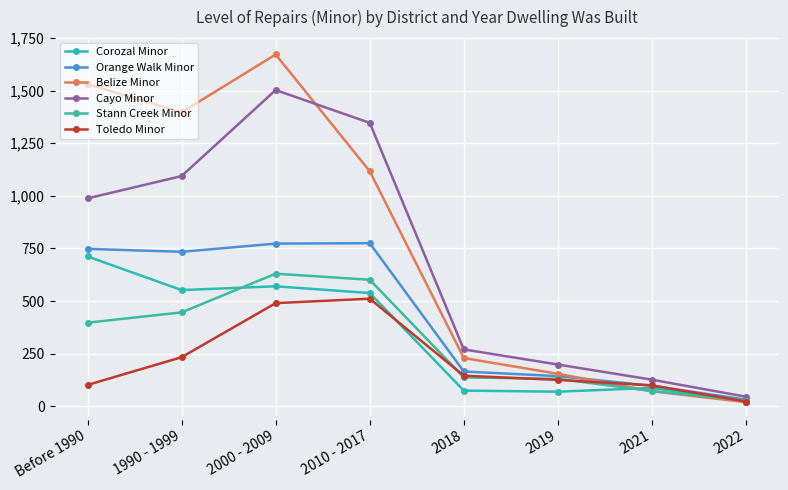

How many interior local peaks does the Cayo Minor series have?

1